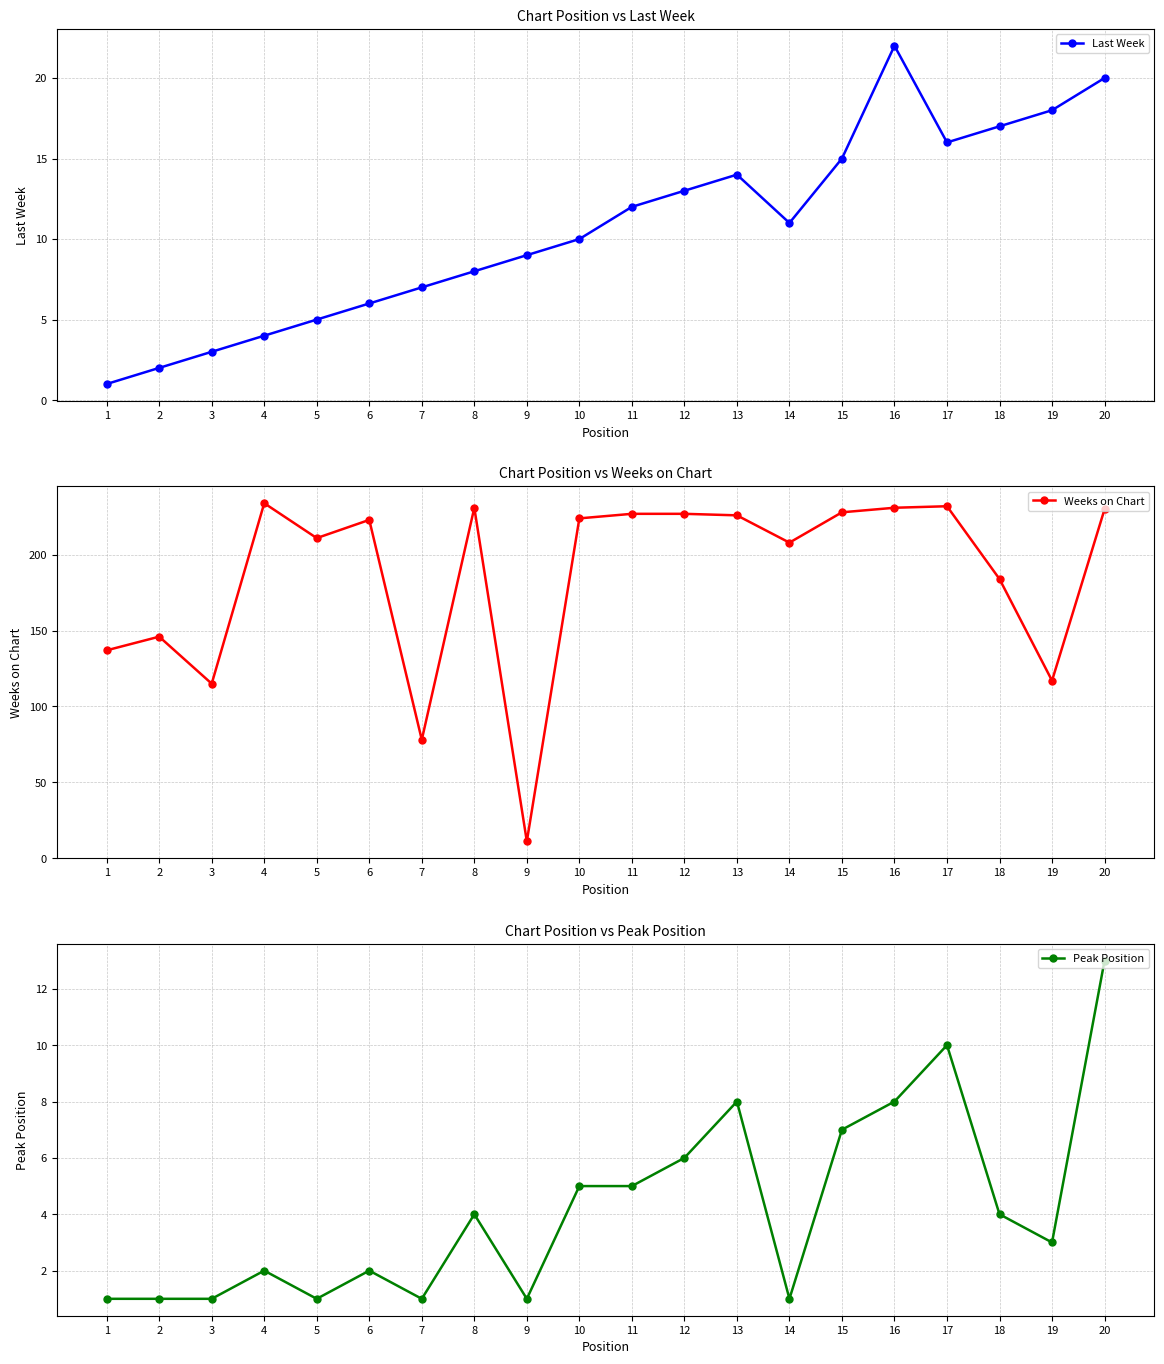

Does the chart display data point markers on the line(s)?

Yes